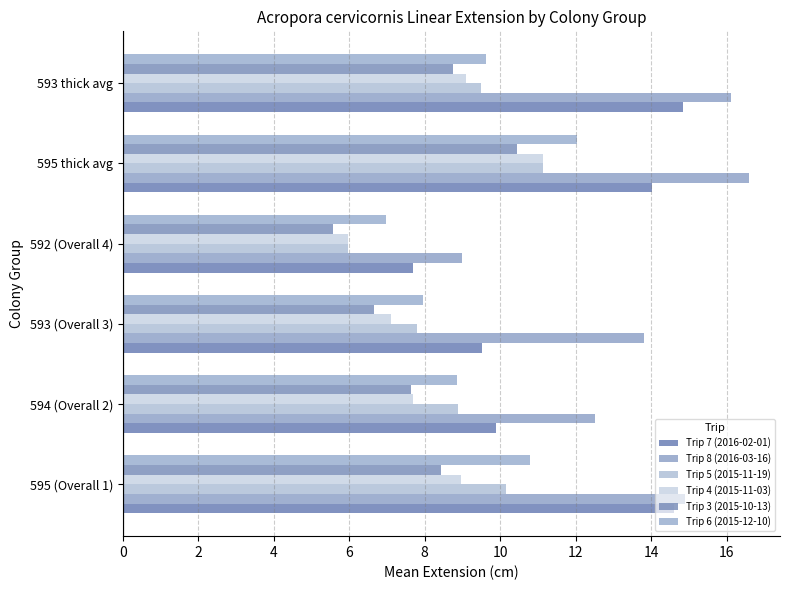

How many categories are shown in the chart?

6